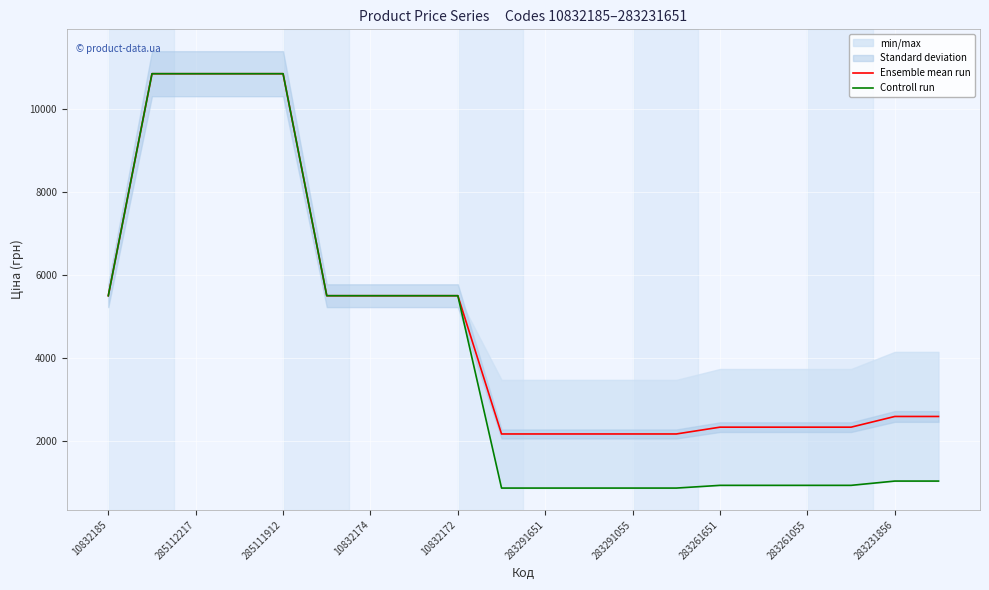

What is the greatest value displayed?

10840.1